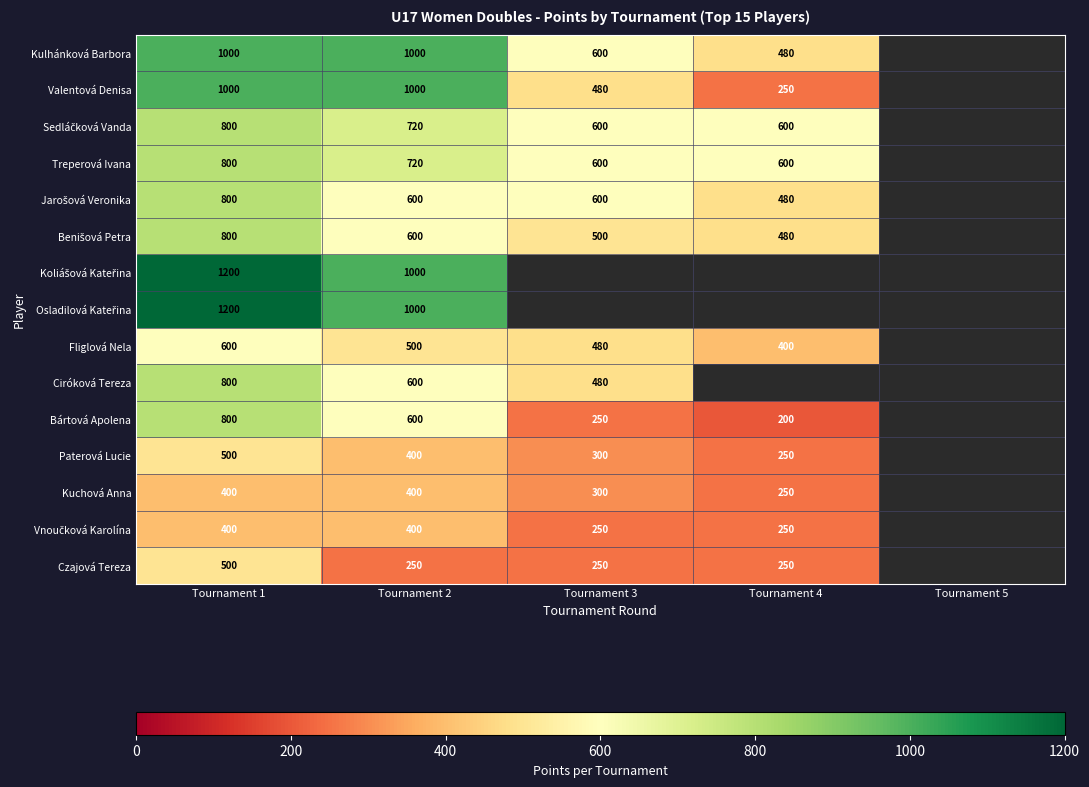

The value of Czajová Tereza at Tournament 1 is 500. True or false?

True